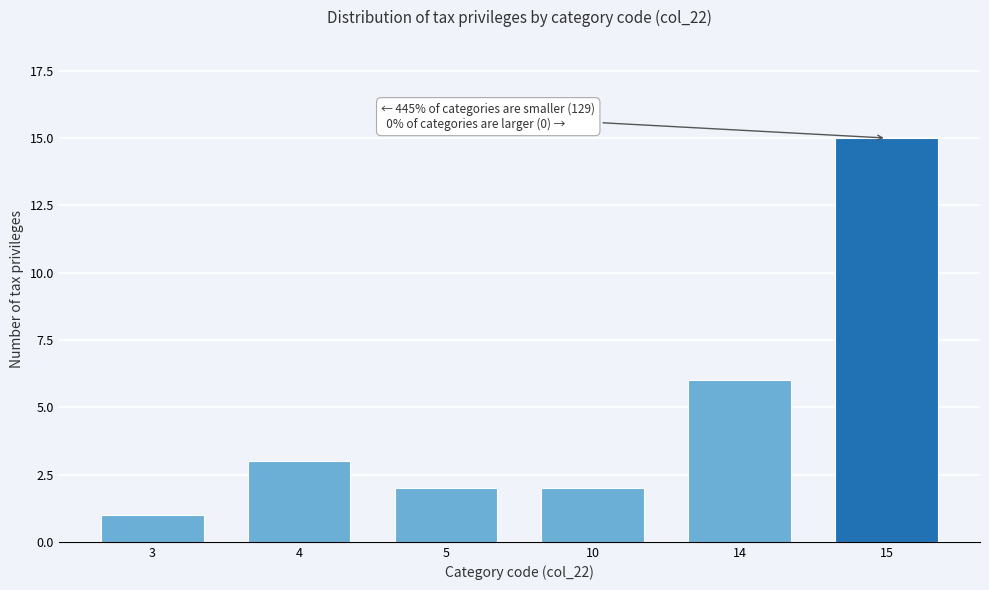

Reading left to right, transcribe all the data shown in this chart.

1	3	2	2	6	15